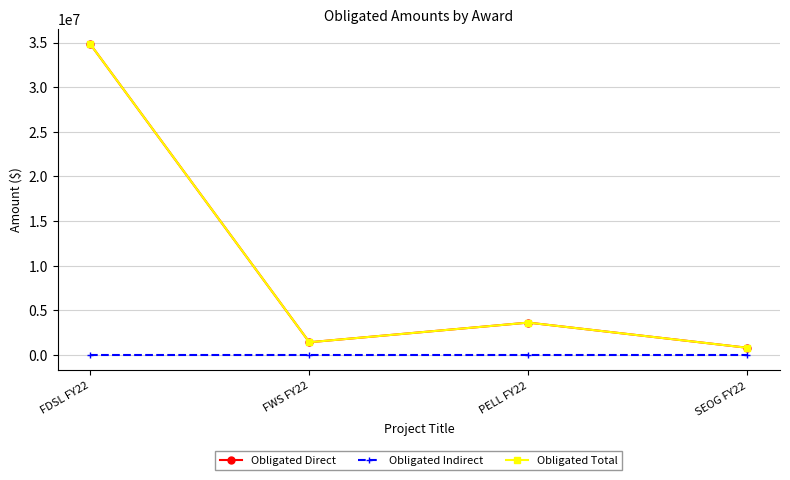

At which category does the chart reach its minimum across all series?

FDSL FY22